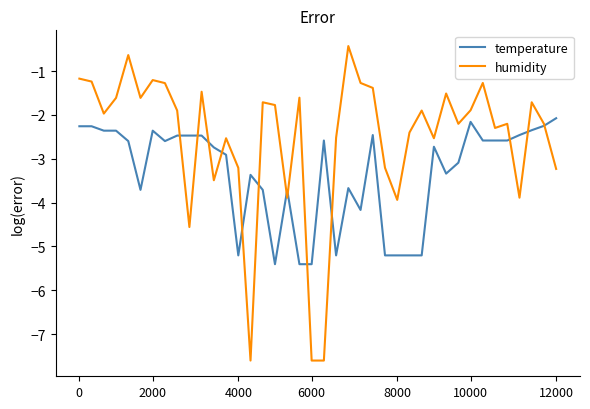

Which series has the largest range (max minus min)?

humidity